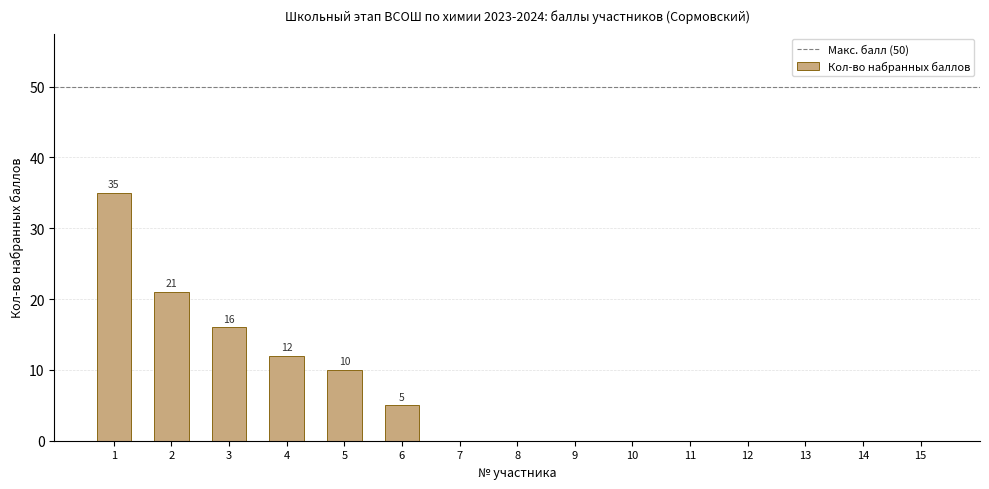

What is the maximum value shown in the chart?

35